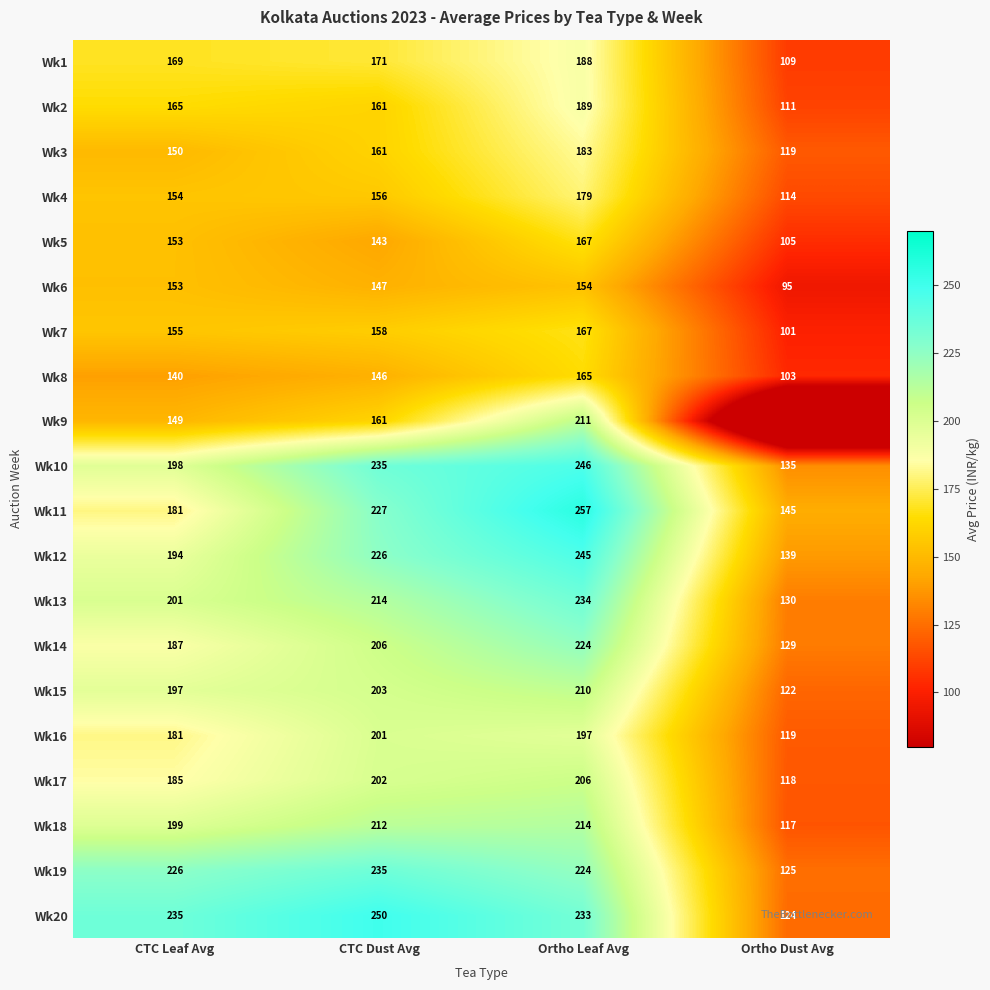

What is the difference between the highest and lowest values at CTC Dust Avg?

107